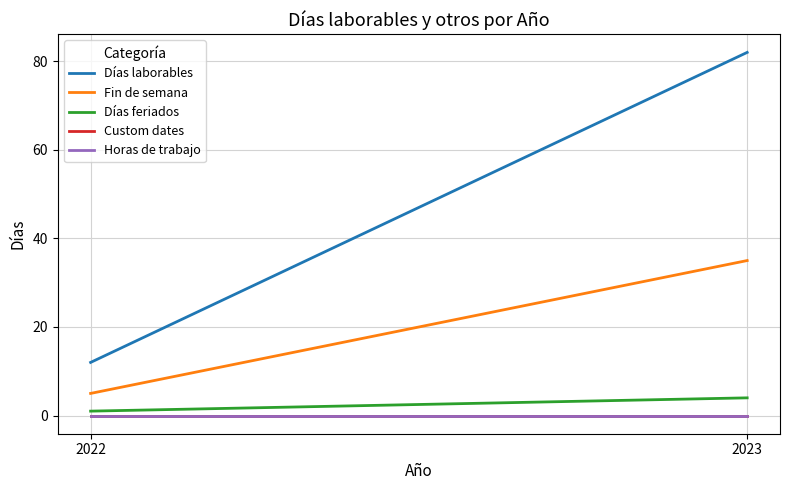

Is this an area chart (filled region under the line)?

No